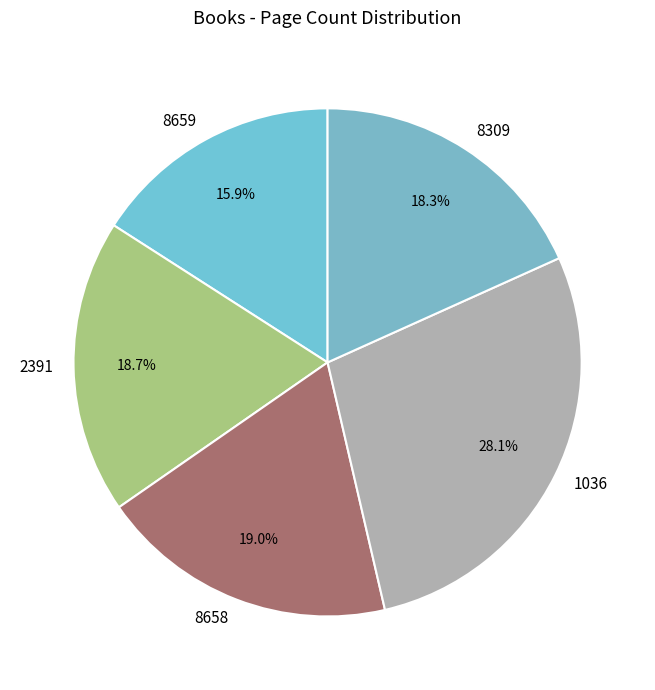

Is there any slice that represents more than half of the pie?

No